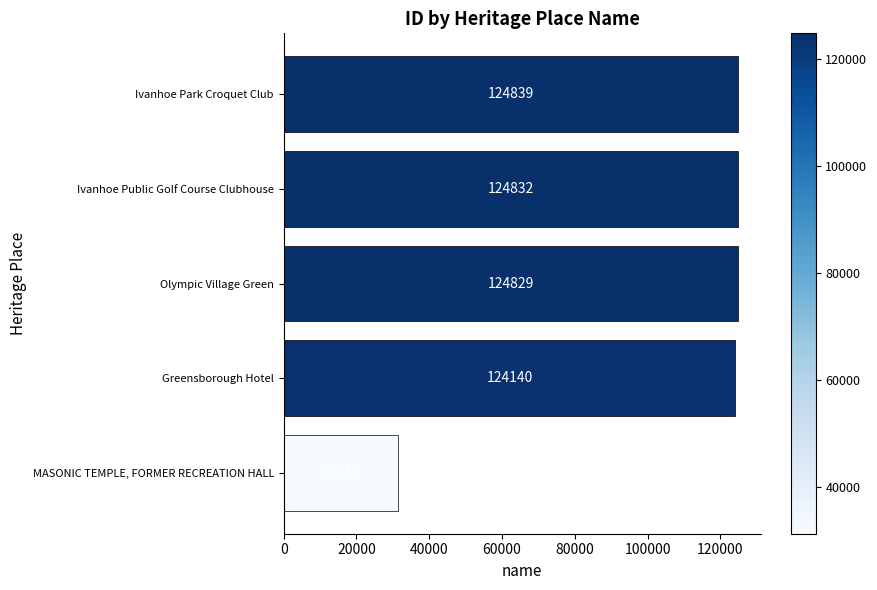

True or false: the data shows 124140 at Greensborough Hotel.

True